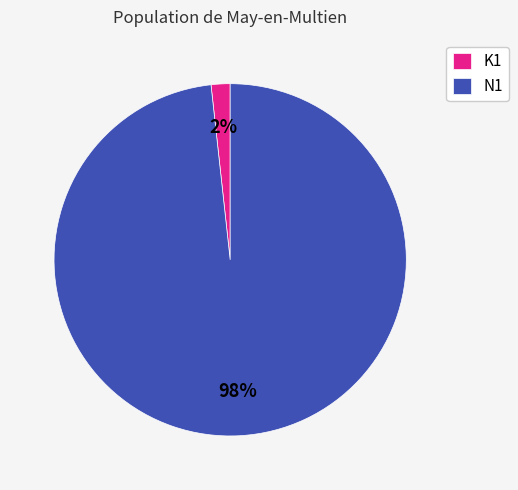

Which has a higher value, K1 or N1?

N1